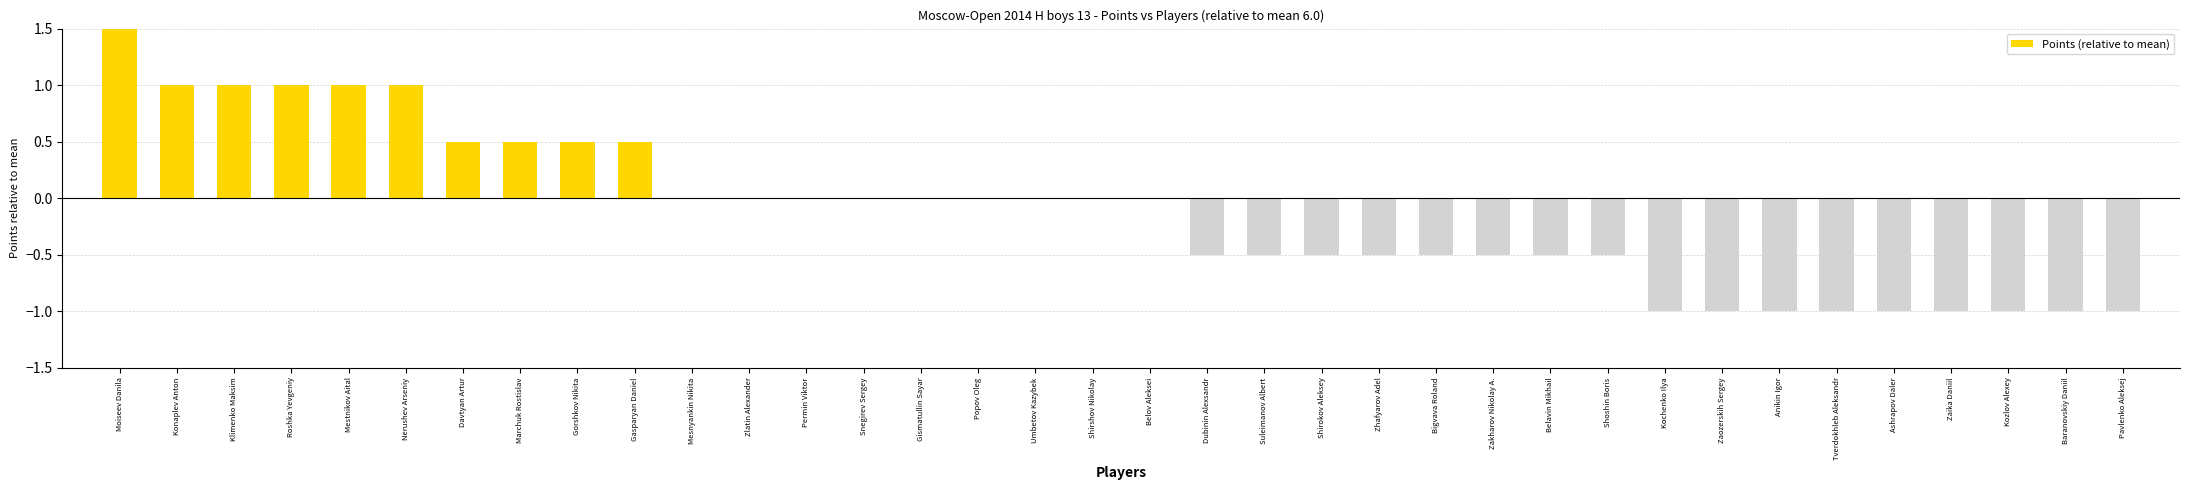

The value at Kochenko Ilya is -0.3. True or false?

False